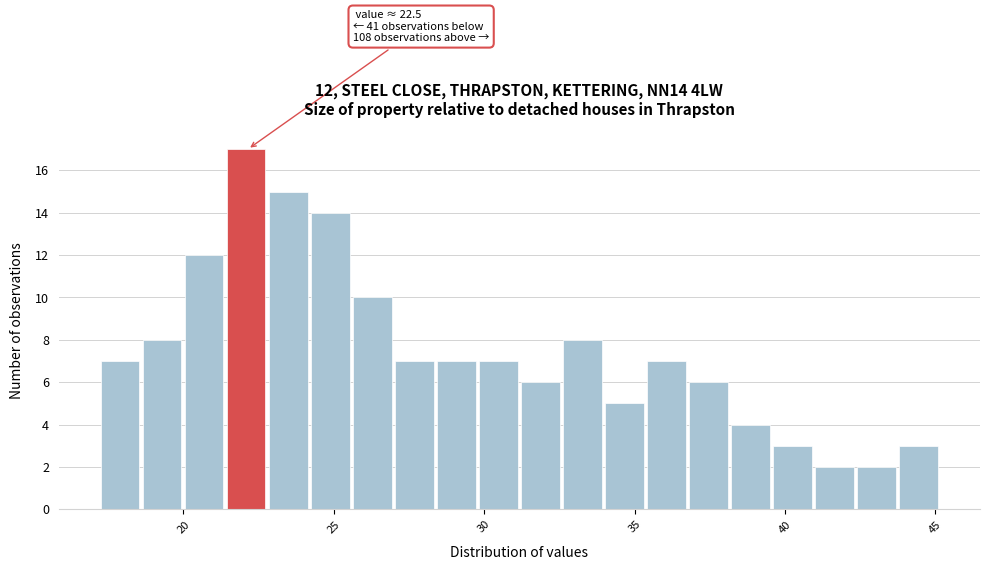

Read against the x-axis, roughly where is the centre of the tallest bar?

22.0